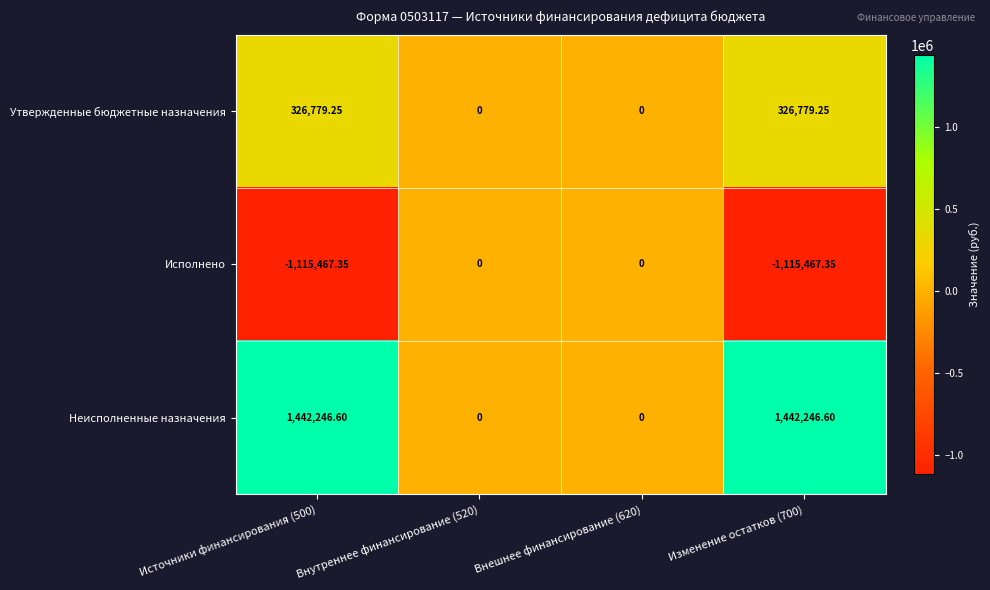

Which series has the largest total across all categories?

Неисполненные назначения